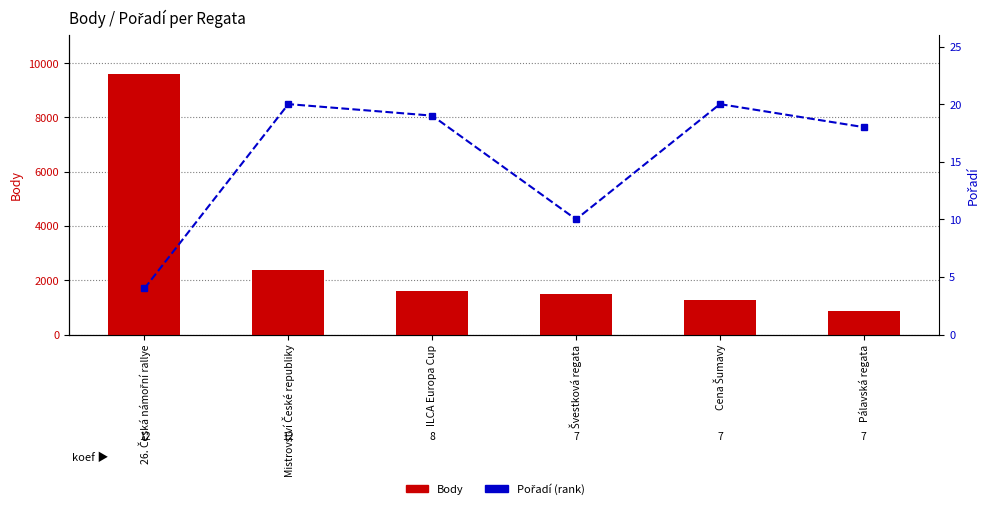

Reading left to right, transcribe all the data shown in this chart.

Body: 9600	2375	1620	1505	1261	871
Pořadí: 4	20	19	10	20	18